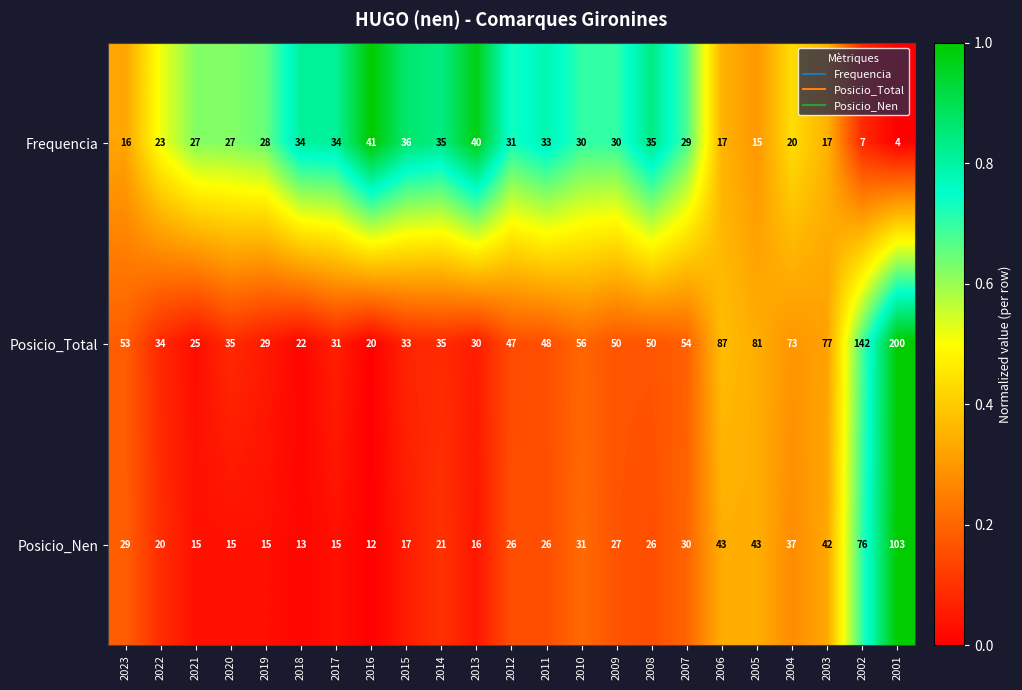

What is the sum of the Posicio_Nen values at 2011 and 2023?

55